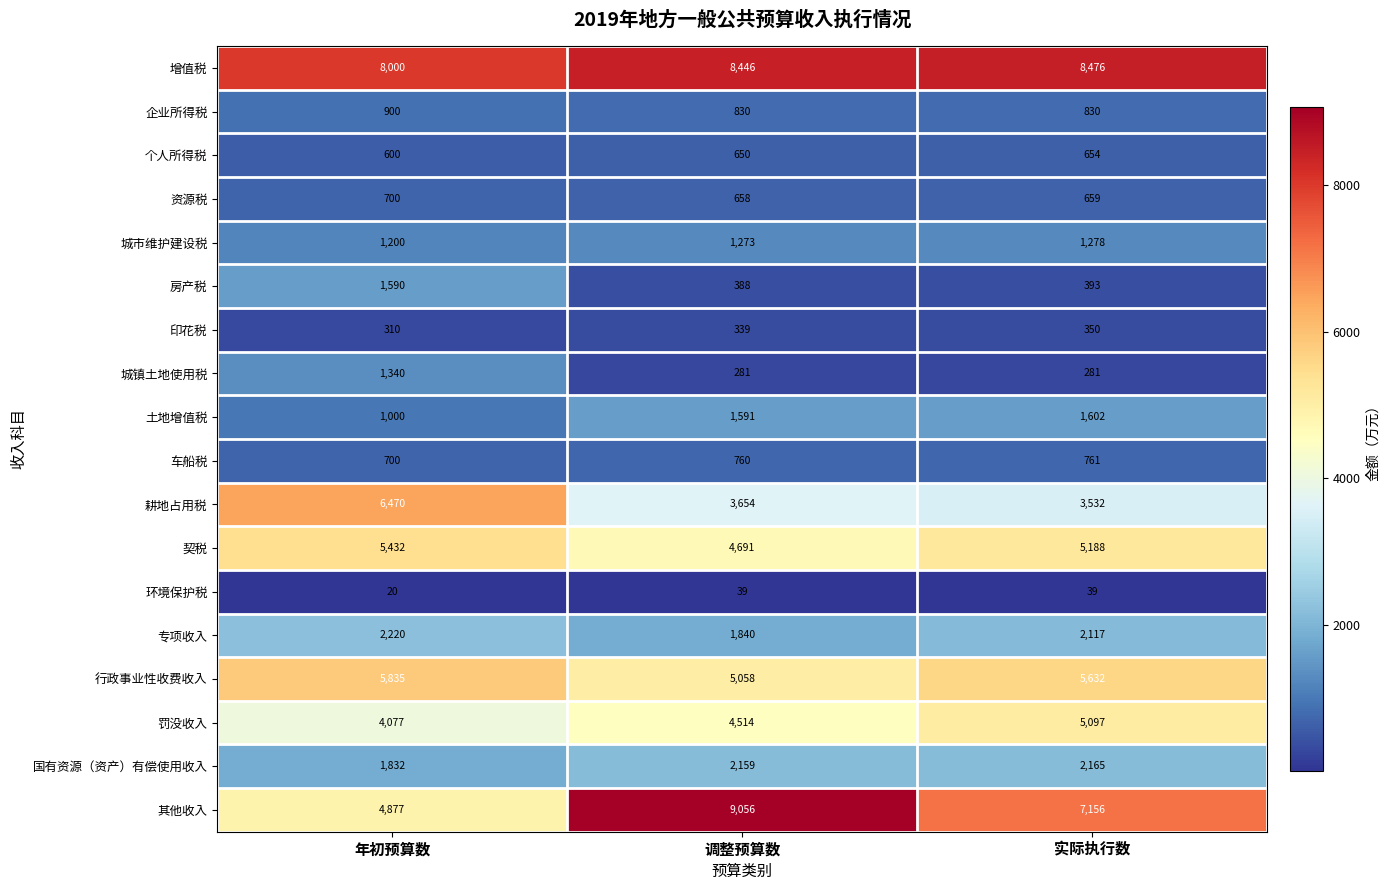

At which category is the sum across all series the highest?

年初预算数